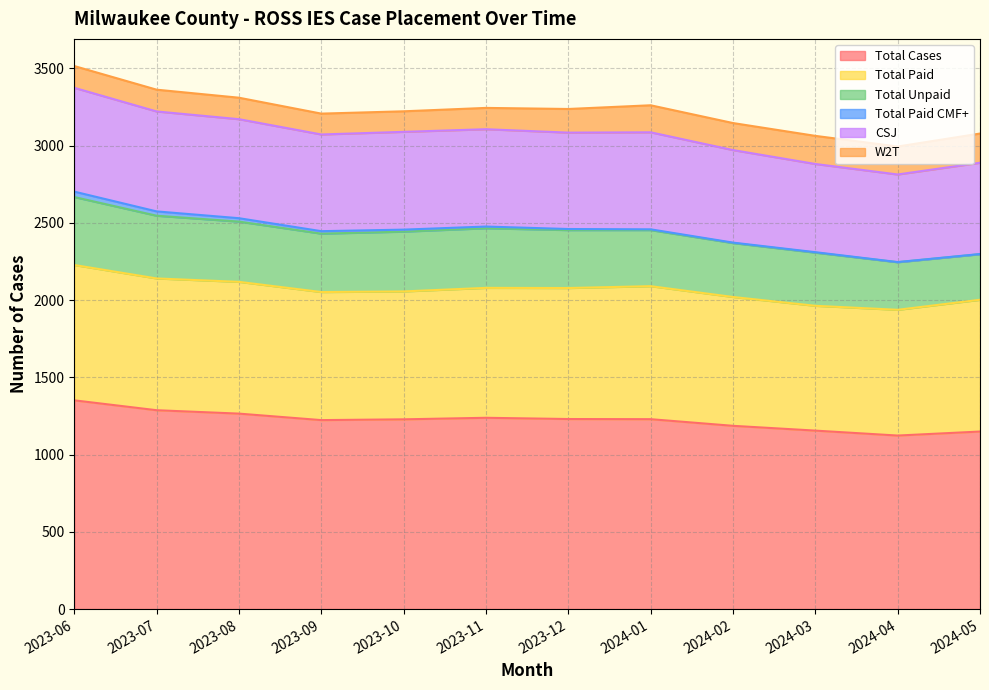

What are all the series names shown in the legend?

Total Cases, Total Paid, Total Unpaid, Total Paid CMF+, CSJ, W2T